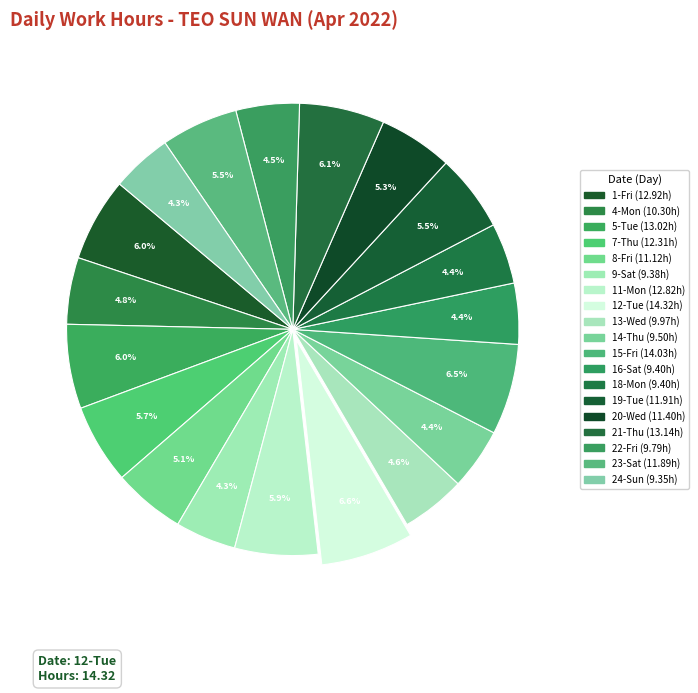

How many segments does this pie chart have?

19